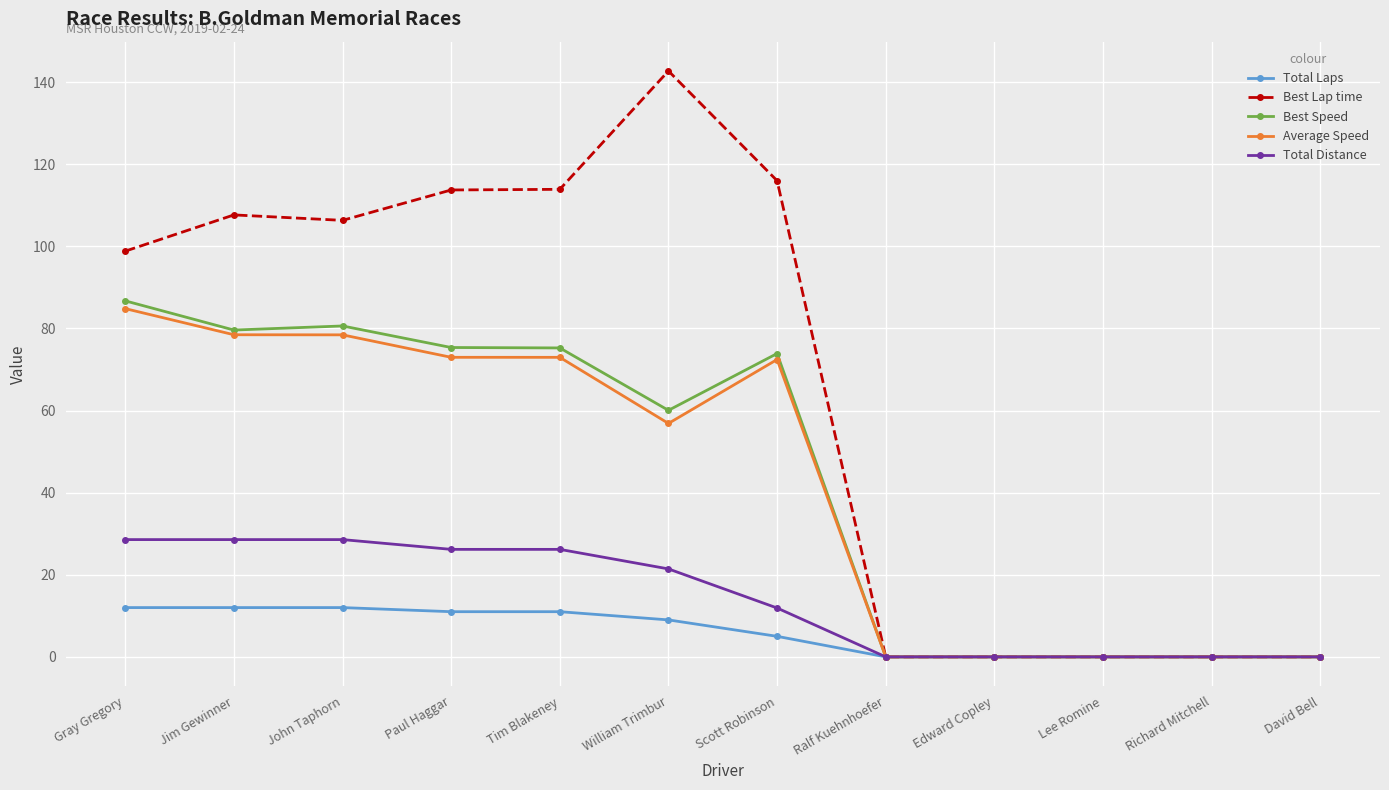

Where does the Average Speed series first go above 72?

Gray Gregory